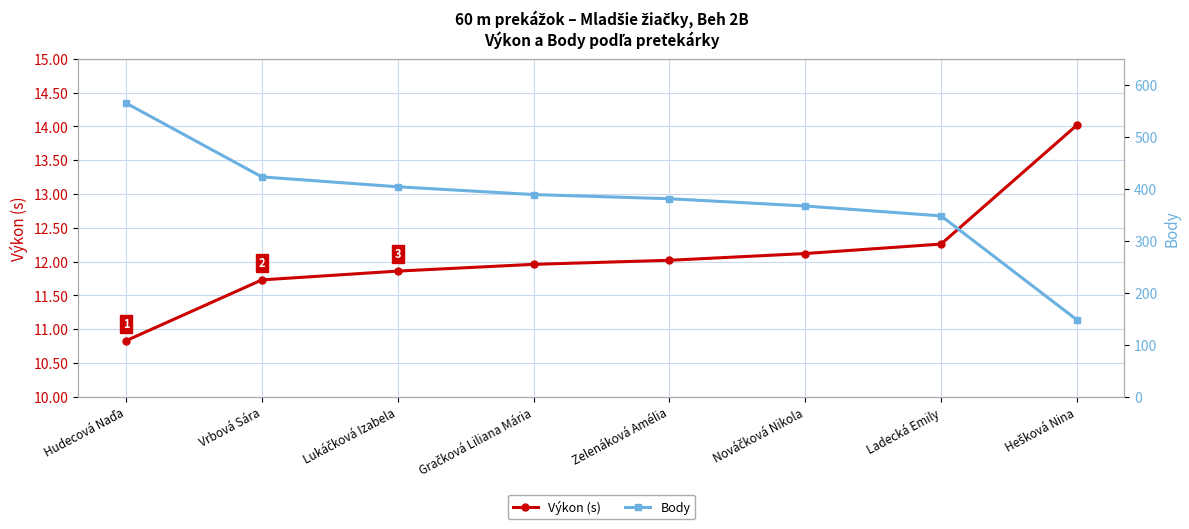

True or false: Body and Výkon (s) cross at least once.

False